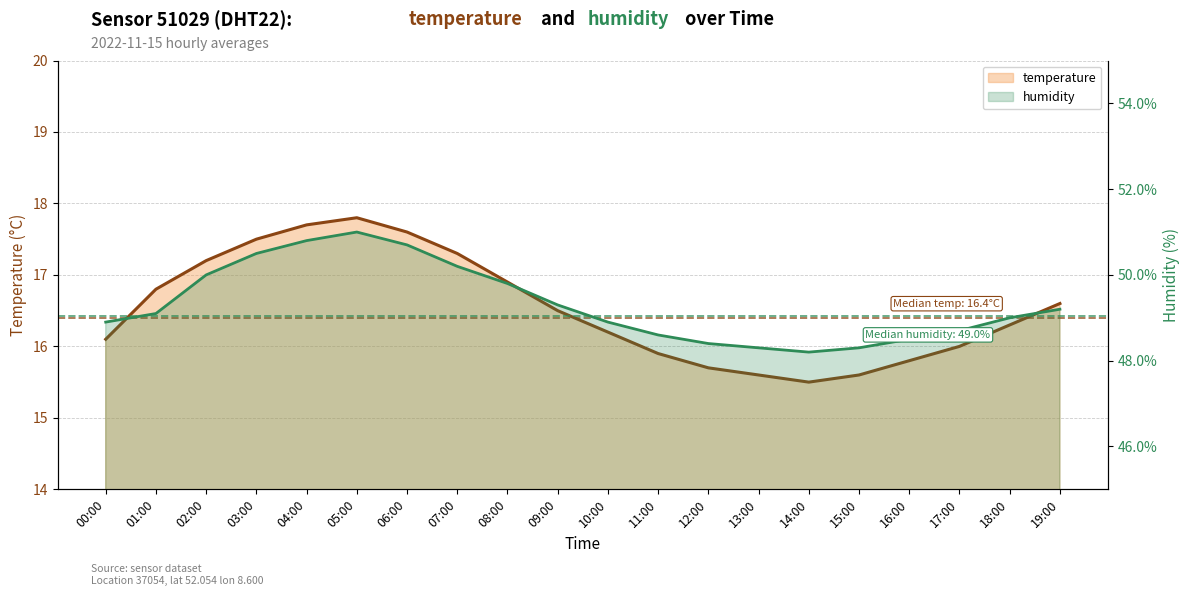

At which label does temperature first exceed 16?

00:00